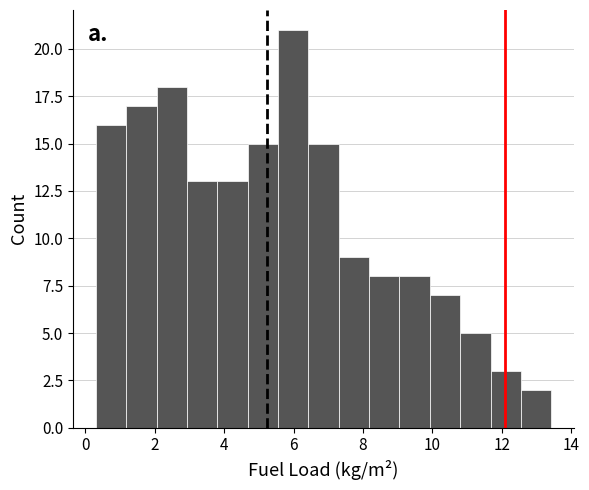

Reading left to right, list every bar in this chart as the range it spans on the x-axis followed by its height. Neither the bar edges nor the heights are printed on the chart, so give them approximately, as read against the axes.

0.4 to 1.2: 16
1.2 to 2.0: 17
2.0 to 3.0: 18
3.0 to 3.8: 13
3.8 to 4.6: 13
4.6 to 5.6: 15
5.6 to 6.4: 21
6.4 to 7.2: 15
7.2 to 8.2: 9
8.2 to 9.0: 8
9.0 to 10.0: 8
10.0 to 10.8: 7
10.8 to 11.6: 5
11.6 to 12.6: 3
12.6 to 13.4: 2